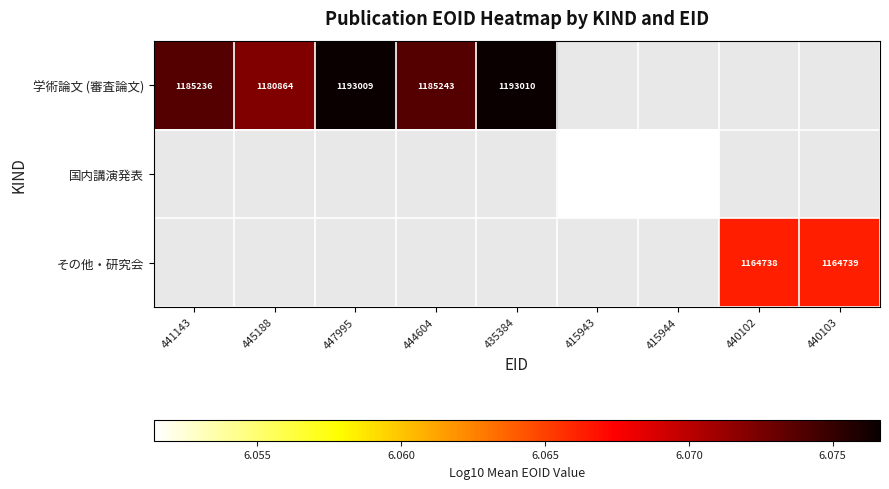

What is the smallest value displayed?

6.1